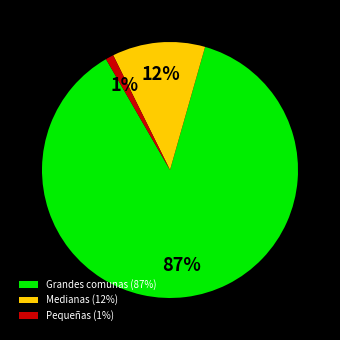

What is the majority slice?

Grandes comunas (87%)